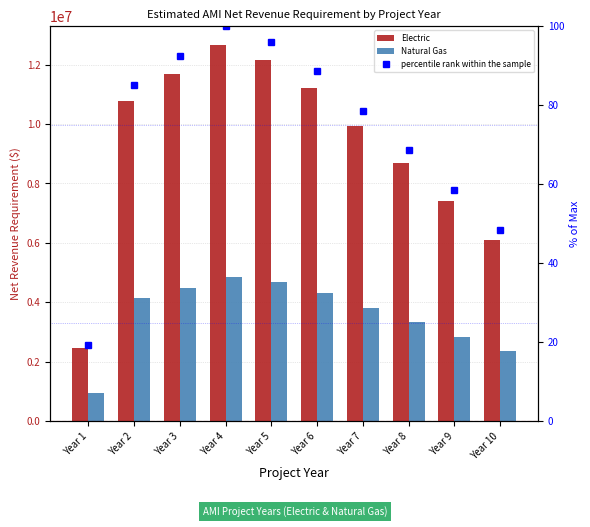

At how many categories does at least one series exceed 5003730?

9